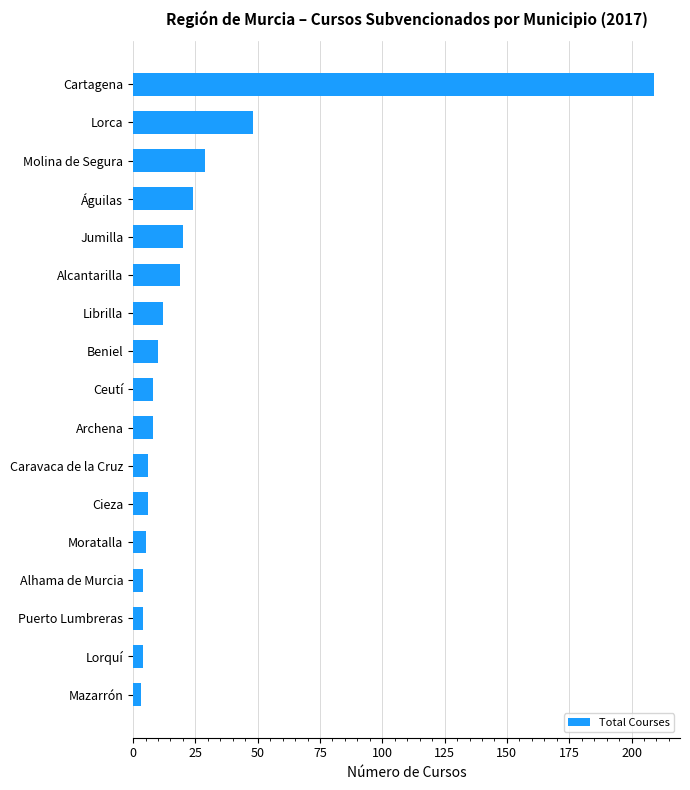

What is the sum of all values?

419